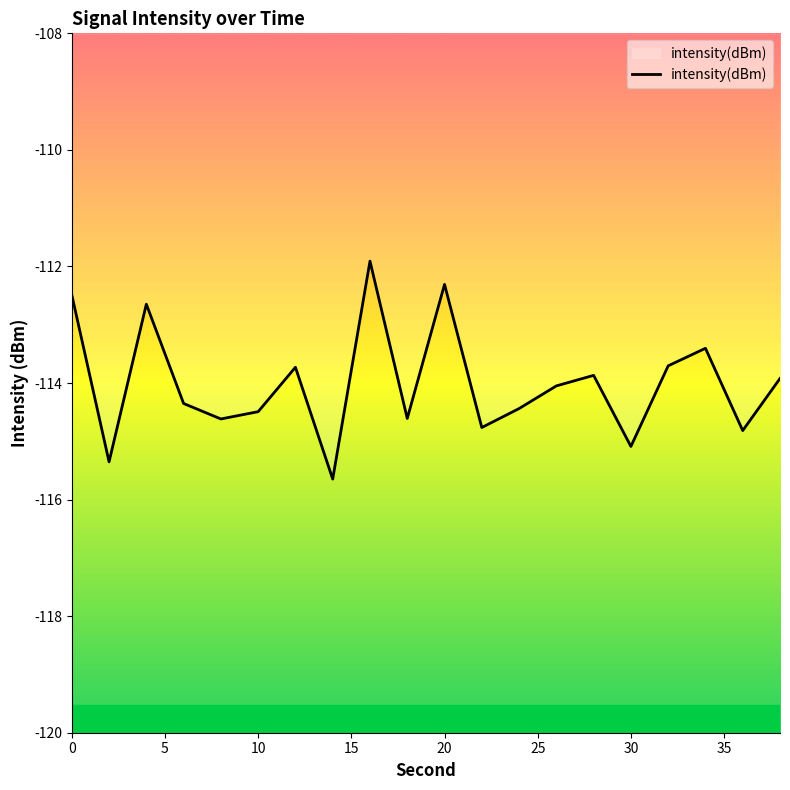

What is the minimum value shown in the chart?

-115.6